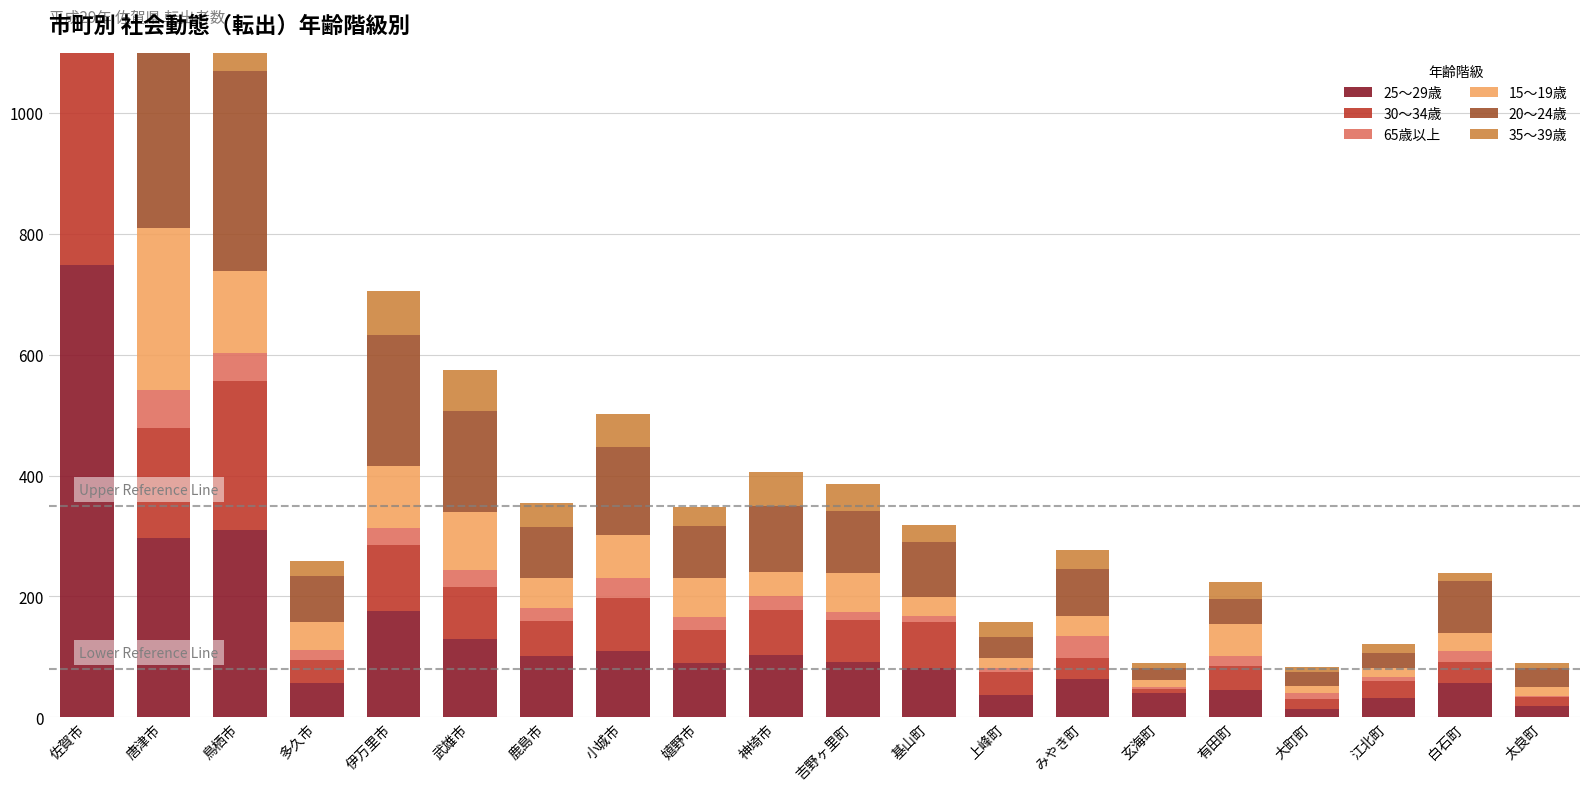

Which series has the largest total across all categories?

20～24歳